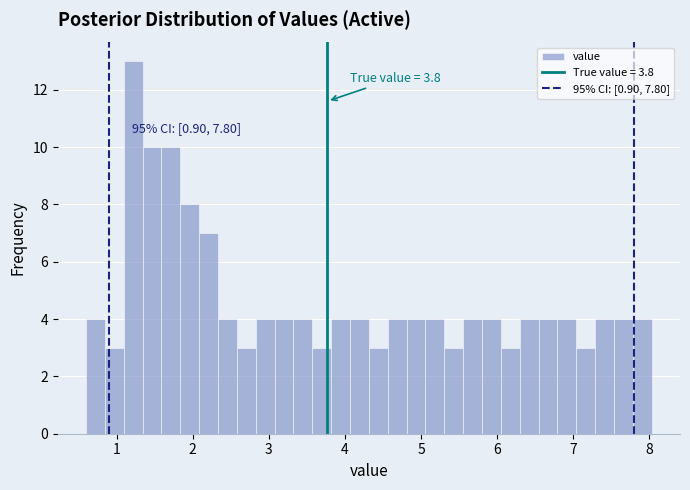

Around what value on the x-axis is the tallest bar? Give the approximate position of its centre, as read against the axis.

1.2